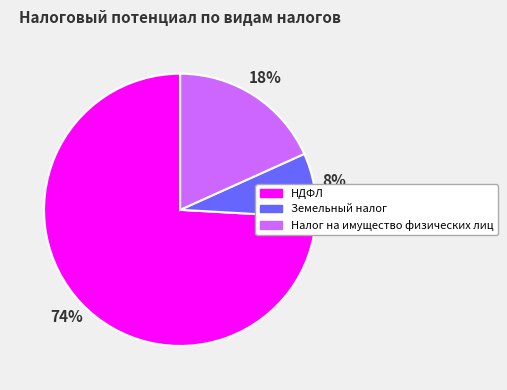

Which has a higher value, Земельный налог or Налог на имущество физических лиц?

Налог на имущество физических лиц